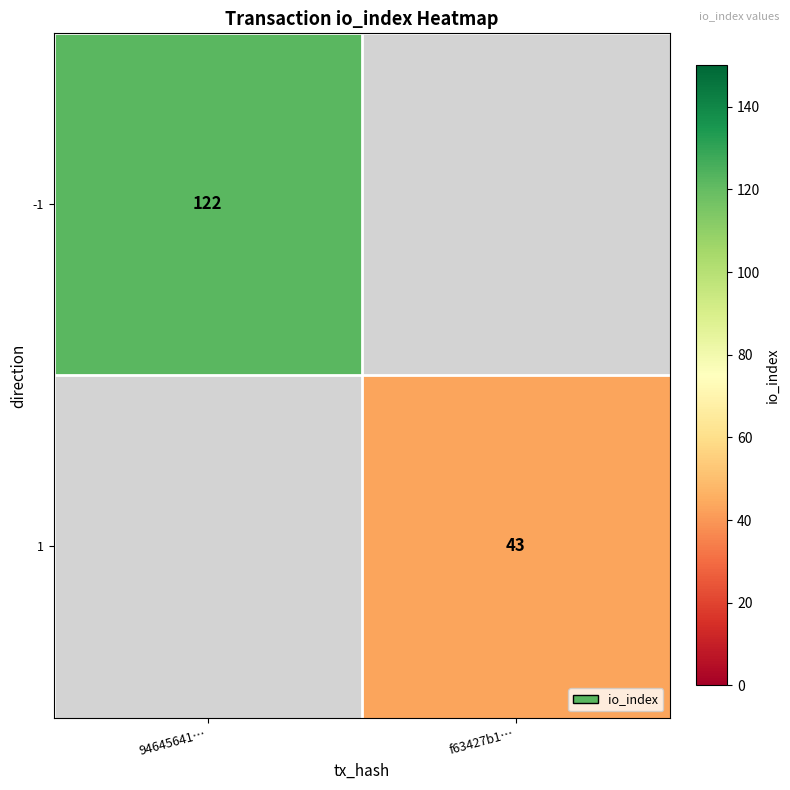

Is it true that -1 equals 213 at 94645641…?

False